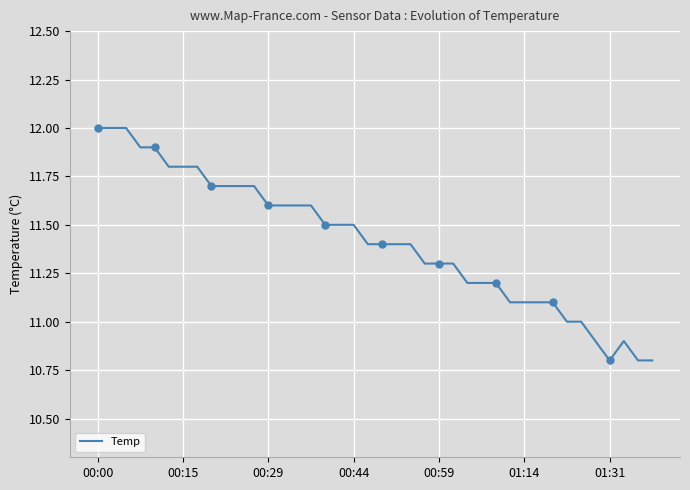

Which category has the highest value across all series?

00:00